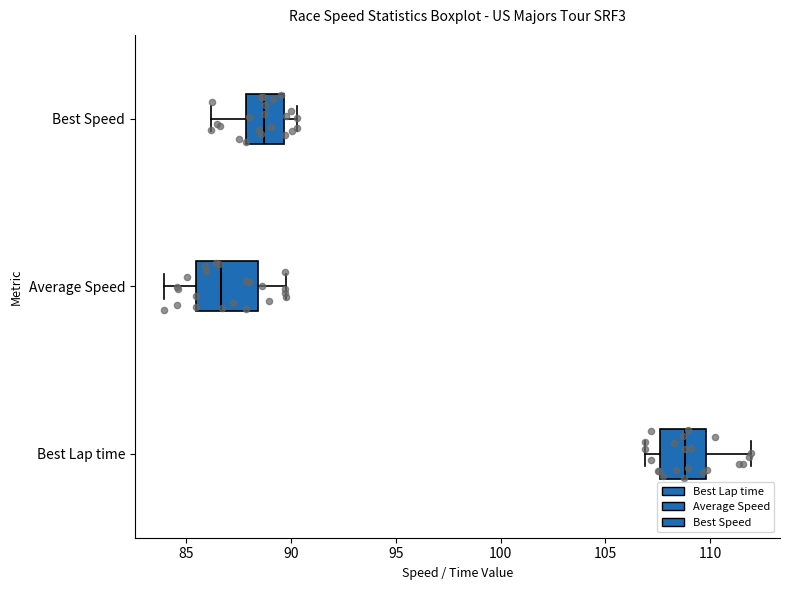

Which box is the widest, from its left edge to its right edge?

Average Speed